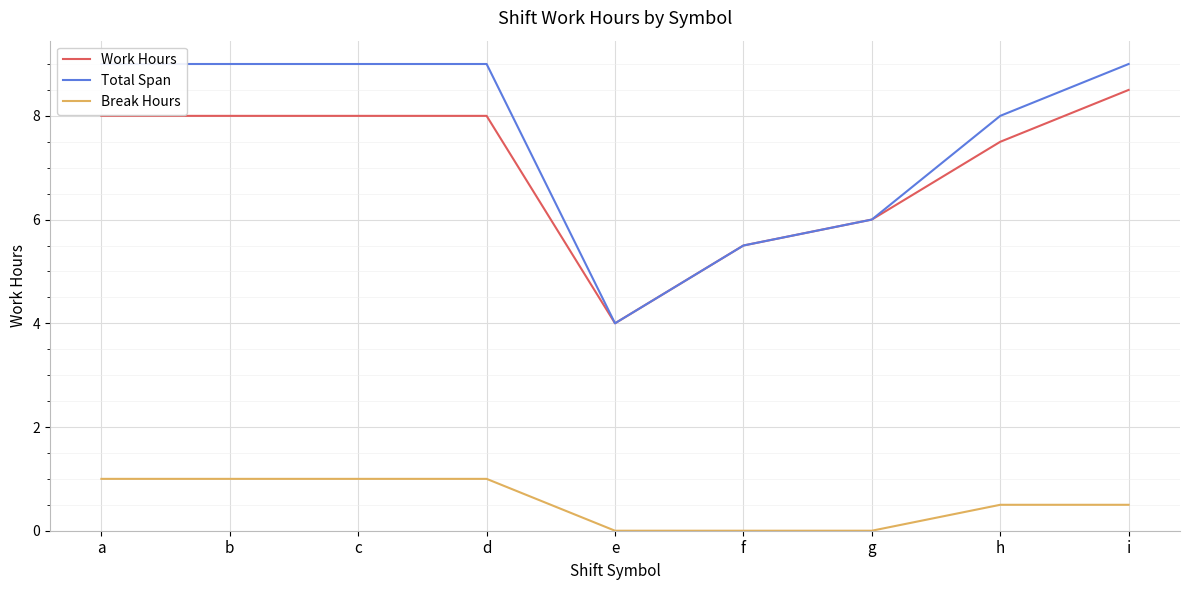

What is the total value across all series at b?

18.0